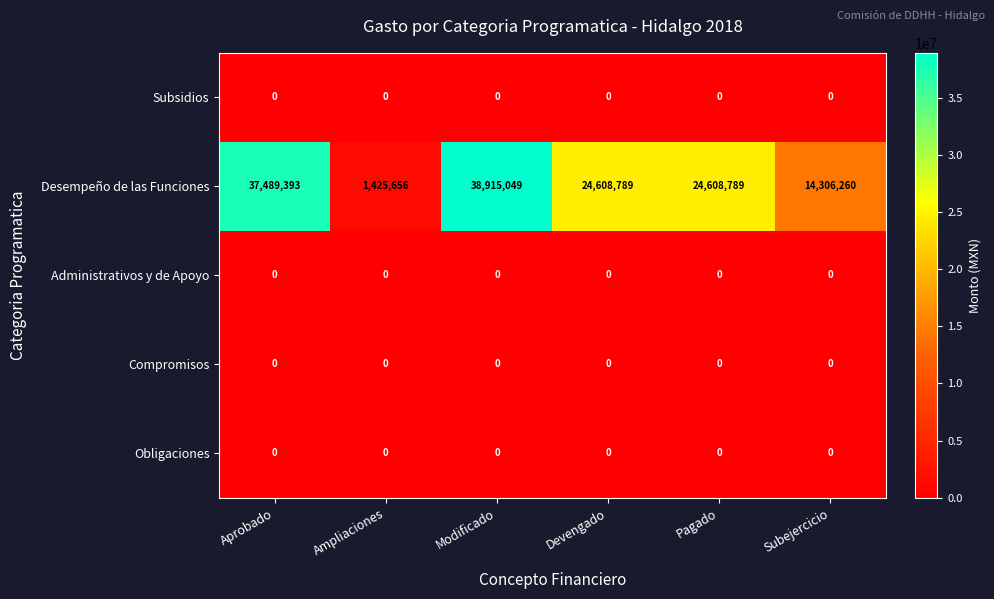

How many categories are shown in the chart?

6